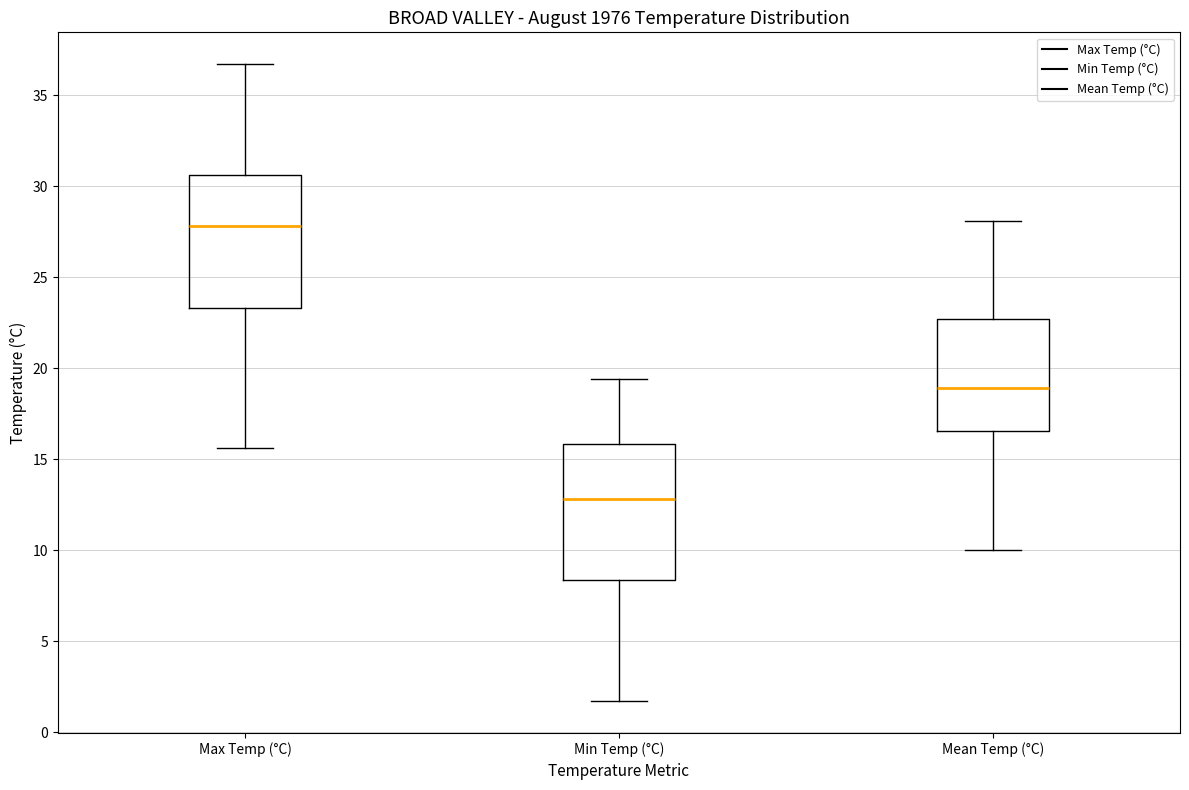

Which box's median line is the lowest?

Min Temp (°C)